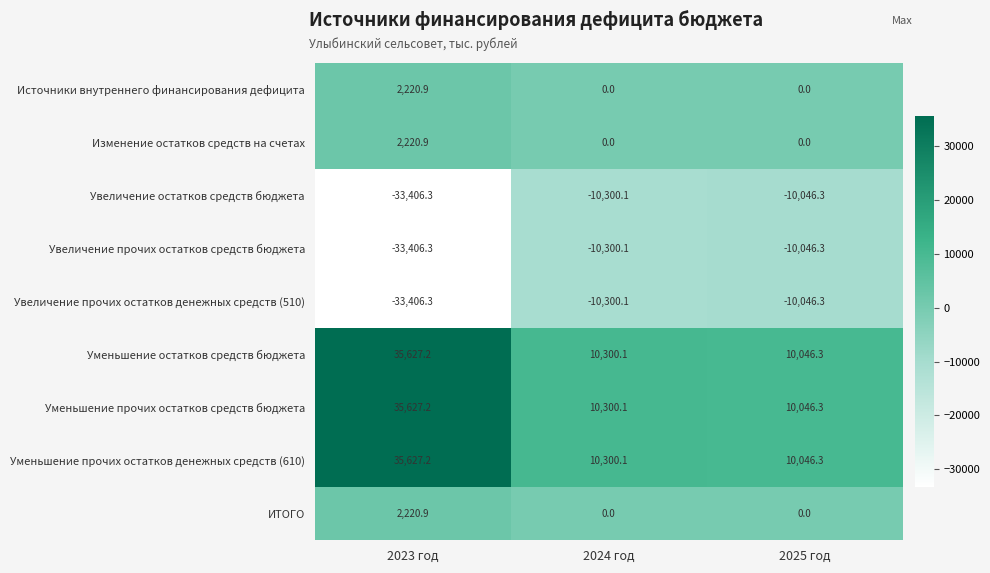

What is the spread (max minus min) of values at 2023 год?

69033.5